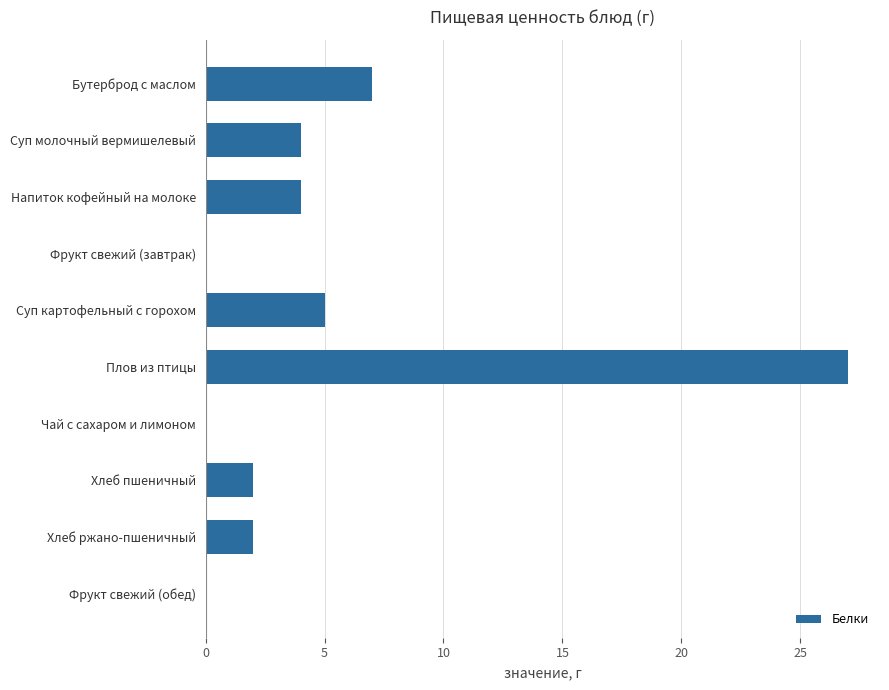

At which category does the chart reach its peak across all series?

Плов из птицы